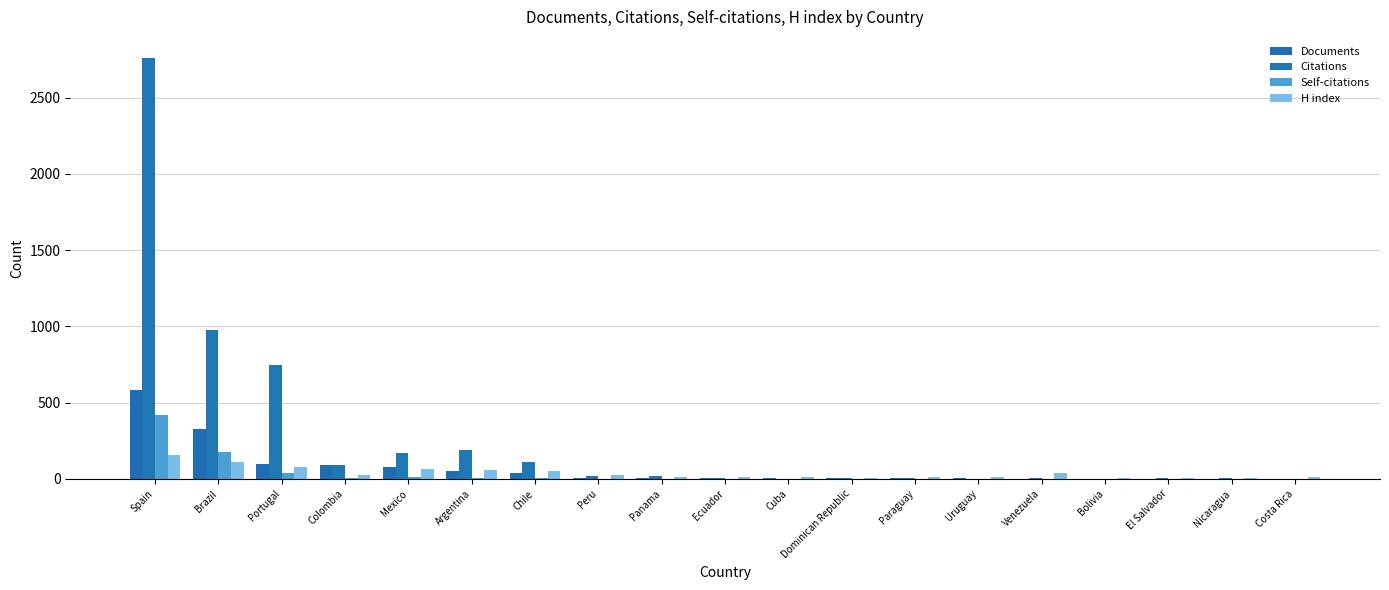

What is the lowest value of the Documents series?

1